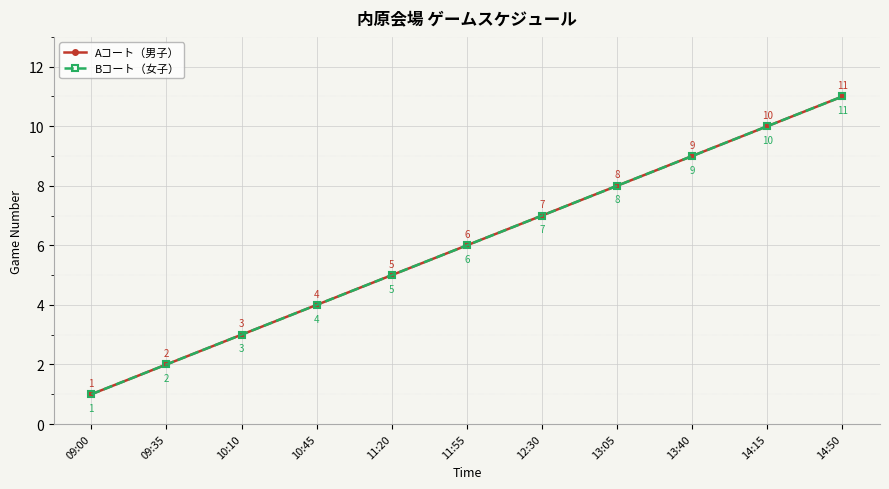

Is it true that Bコート（女子） equals 13 at 13:05?

False